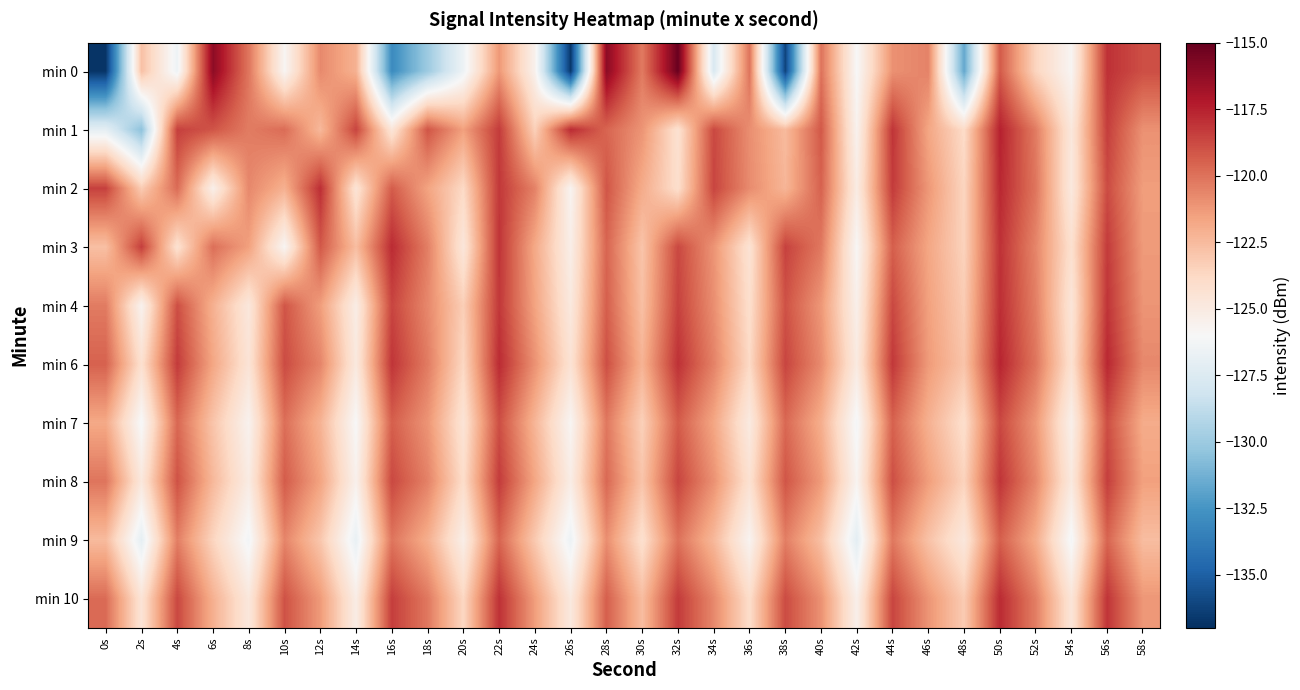

Reading left to right, extract all data points from this chart.

min 0: 0s=-136.7	2s=-122.7	4s=-126.5	6s=-116.1	8s=-120.1	10s=-125.8	12s=-120.7	14s=-122.1	16s=-132.9	18s=-130.0	20s=-126.5	22s=-121.2	24s=-125.5	26s=-136.6	28s=-116.1	30s=-120.3	32s=-115.1	34s=-127.7	36s=-120.0	38s=-136.2	40s=-120.0	42s=-126.0	44s=-121.0	46s=-120.5	48s=-131.7	50s=-119.3	52s=-123.6	54s=-125.8	56s=-118.0	58s=-118.9
min 1: 0s=-127.0	2s=-130.5	4s=-118.5	6s=-119.1	8s=-120.3	10s=-119.8	12s=-122.4	14s=-118.6	16s=-124.6	18s=-119.1	20s=-121.5	22s=-118.3	24s=-123.4	26s=-117.8	28s=-119.6	30s=-121.1	32s=-124.3	34s=-118.7	36s=-120.9	38s=-122.5	40s=-119.2	42s=-125.6	44s=-118.1	46s=-121.7	48s=-123.9	50s=-117.5	52s=-120.3	54s=-124.8	56s=-118.4	58s=-121.0
min 2: 0s=-118.5	2s=-123.2	4s=-119.8	6s=-125.4	8s=-120.7	10s=-122.1	12s=-117.9	14s=-124.5	16s=-119.3	18s=-121.6	20s=-123.8	22s=-118.2	24s=-120.5	26s=-125.7	28s=-119.1	30s=-121.9	32s=-124.1	34s=-118.6	36s=-120.8	38s=-122.3	40s=-119.5	42s=-125.1	44s=-118.3	46s=-121.2	48s=-123.6	50s=-117.7	52s=-120.1	54s=-124.9	56s=-118.8	58s=-121.4
min 3: 0s=-122.7	2s=-118.4	4s=-124.3	6s=-119.9	8s=-121.5	10s=-125.8	12s=-119.2	14s=-122.6	16s=-117.8	18s=-120.4	20s=-124.7	22s=-118.1	24s=-121.8	26s=-125.3	28s=-119.6	30s=-122.9	32s=-118.7	34s=-121.1	36s=-124.4	38s=-118.5	40s=-120.2	42s=-125.9	44s=-119.4	46s=-121.7	48s=-123.5	50s=-118.0	52s=-120.6	54s=-124.2	56s=-118.3	58s=-121.3
min 4: 0s=-120.3	2s=-125.6	4s=-118.9	6s=-122.1	8s=-124.8	10s=-119.1	12s=-121.4	14s=-125.2	16s=-118.6	18s=-120.7	20s=-123.3	22s=-118.2	24s=-121.6	26s=-124.9	28s=-119.4	30s=-122.7	32s=-118.5	34s=-120.9	36s=-124.1	38s=-119.0	40s=-121.2	42s=-125.4	44s=-118.7	46s=-121.5	48s=-123.2	50s=-117.9	52s=-120.4	54s=-124.6	56s=-118.1	58s=-121.1
min 6: 0s=-119.5	2s=-124.2	4s=-118.3	6s=-121.7	8s=-124.5	10s=-118.8	12s=-120.6	14s=-124.9	16s=-118.1	18s=-120.3	20s=-123.7	22s=-117.8	24s=-121.0	26s=-124.4	28s=-118.9	30s=-122.2	32s=-118.0	34s=-120.5	36s=-123.8	38s=-118.6	40s=-120.8	42s=-125.0	44s=-118.2	46s=-121.3	48s=-122.9	50s=-117.6	52s=-120.1	54s=-124.3	56s=-117.7	58s=-120.7
min 7: 0s=-121.8	2s=-126.1	4s=-119.7	6s=-122.9	8s=-125.6	10s=-119.9	12s=-122.2	14s=-126.0	16s=-119.4	18s=-121.1	20s=-124.5	22s=-118.9	24s=-122.3	26s=-125.8	28s=-120.2	30s=-123.4	32s=-119.3	34s=-121.7	36s=-125.0	38s=-119.7	40s=-122.0	42s=-126.2	44s=-119.5	46s=-122.1	48s=-124.1	50s=-118.7	52s=-121.2	54s=-125.4	56s=-118.9	58s=-121.9
min 8: 0s=-120.1	2s=-124.8	4s=-119.0	6s=-122.4	8s=-125.1	10s=-119.3	12s=-121.6	14s=-125.5	16s=-118.7	18s=-120.5	20s=-124.0	22s=-118.3	24s=-121.7	26s=-125.2	28s=-119.7	30s=-122.9	32s=-118.6	34s=-121.0	36s=-124.3	38s=-119.1	40s=-121.3	42s=-125.7	44s=-118.9	46s=-121.4	48s=-123.5	50s=-118.1	52s=-120.7	54s=-124.9	56s=-118.4	58s=-121.5
min 9: 0s=-122.5	2s=-127.0	4s=-120.4	6s=-123.6	8s=-126.3	10s=-120.6	12s=-123.0	14s=-126.8	16s=-120.1	18s=-122.0	20s=-125.3	22s=-119.6	24s=-123.1	26s=-126.6	28s=-120.9	30s=-124.2	32s=-120.0	34s=-122.4	36s=-125.7	38s=-120.4	40s=-122.7	42s=-127.1	44s=-120.2	46s=-122.8	48s=-124.8	50s=-119.4	52s=-121.9	54s=-126.2	56s=-119.6	58s=-122.6
min 10: 0s=-119.8	2s=-124.5	4s=-118.7	6s=-122.1	8s=-124.8	10s=-119.0	12s=-121.3	14s=-125.2	16s=-118.4	18s=-120.2	20s=-123.7	22s=-118.0	24s=-121.4	26s=-124.9	28s=-119.4	30s=-122.6	32s=-118.3	34s=-120.7	36s=-124.0	38s=-118.8	40s=-121.0	42s=-125.4	44s=-118.6	46s=-121.1	48s=-123.2	50s=-117.8	52s=-120.4	54s=-124.6	56s=-118.1	58s=-121.2